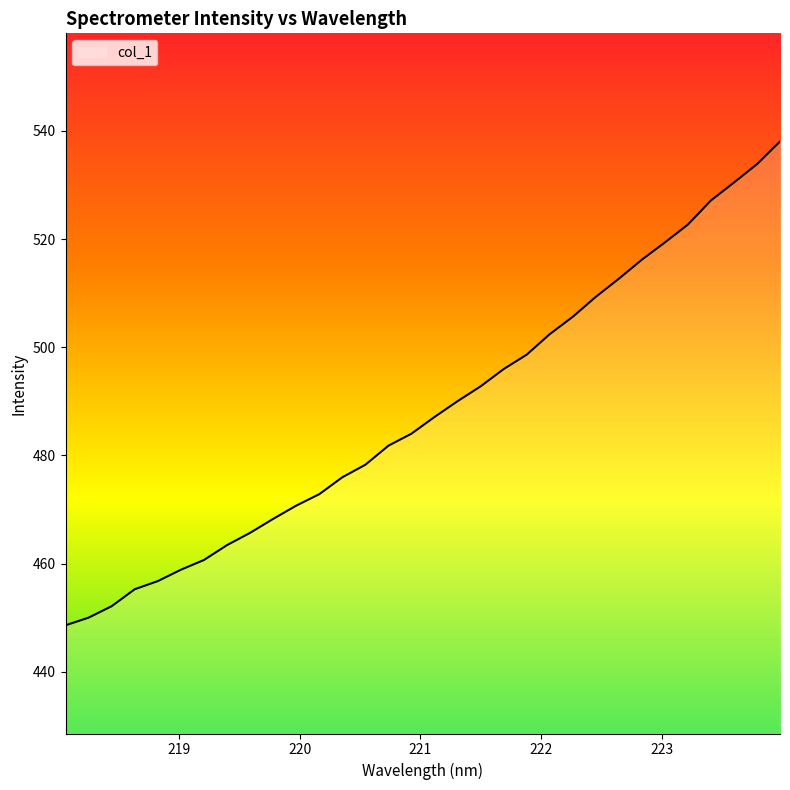

Reading left to right, extract all data points from this chart.

448.6	450.0	452.1	455.3	456.8	458.9	460.7	463.4	465.7	468.3	470.7	472.8	476.0	478.3	481.8	484.0	487.1	490.0	492.8	496.0	498.6	502.4	505.6	509.3	512.7	516.2	519.4	522.7	527.1	530.4	533.8	538.0